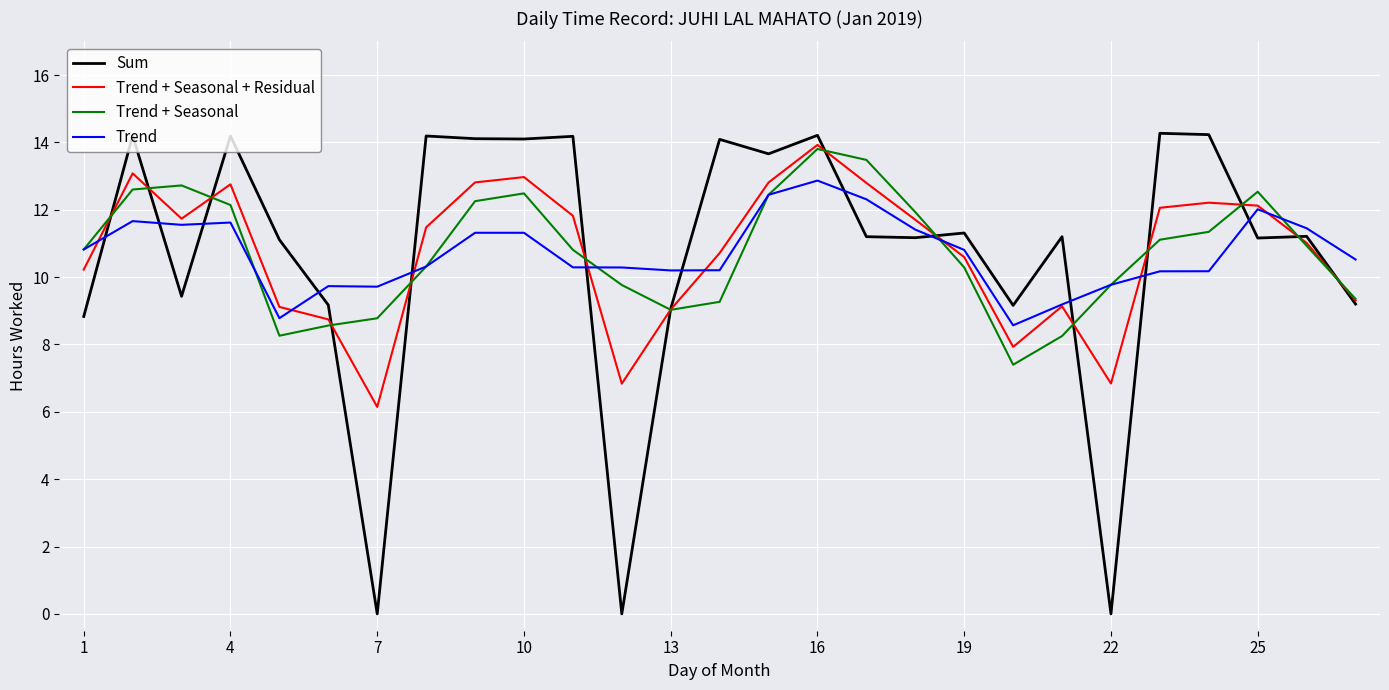

What is the lowest value of the Trend series?

8.6